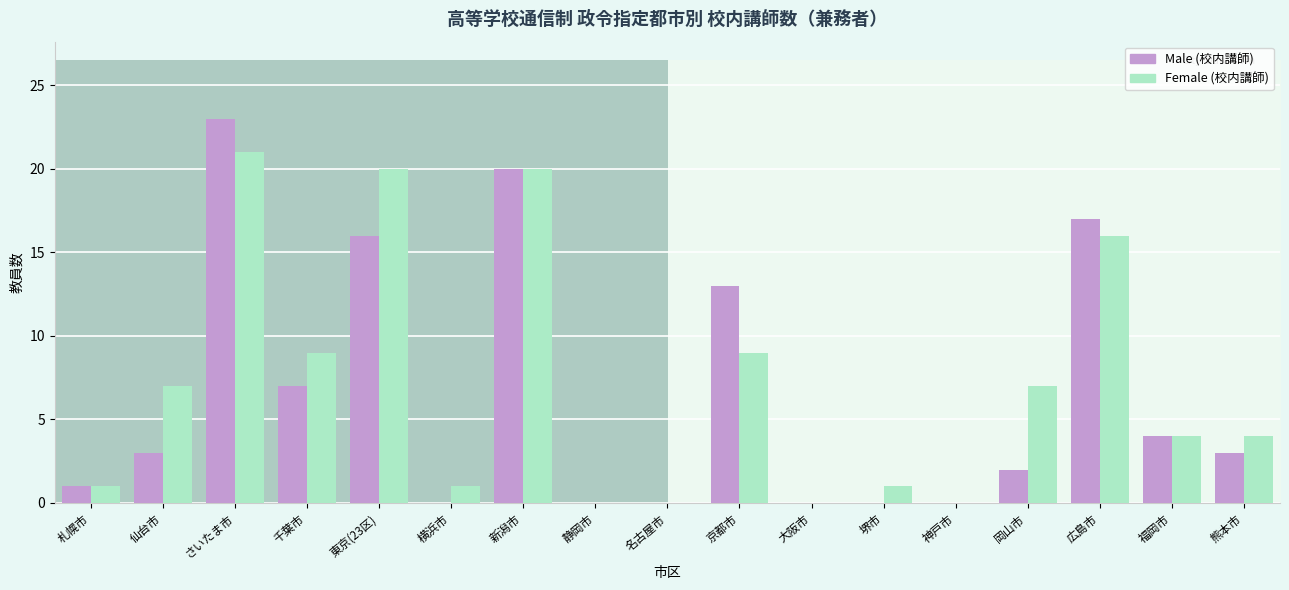

What value does the Female (校内講師) series have at 堺市?

1